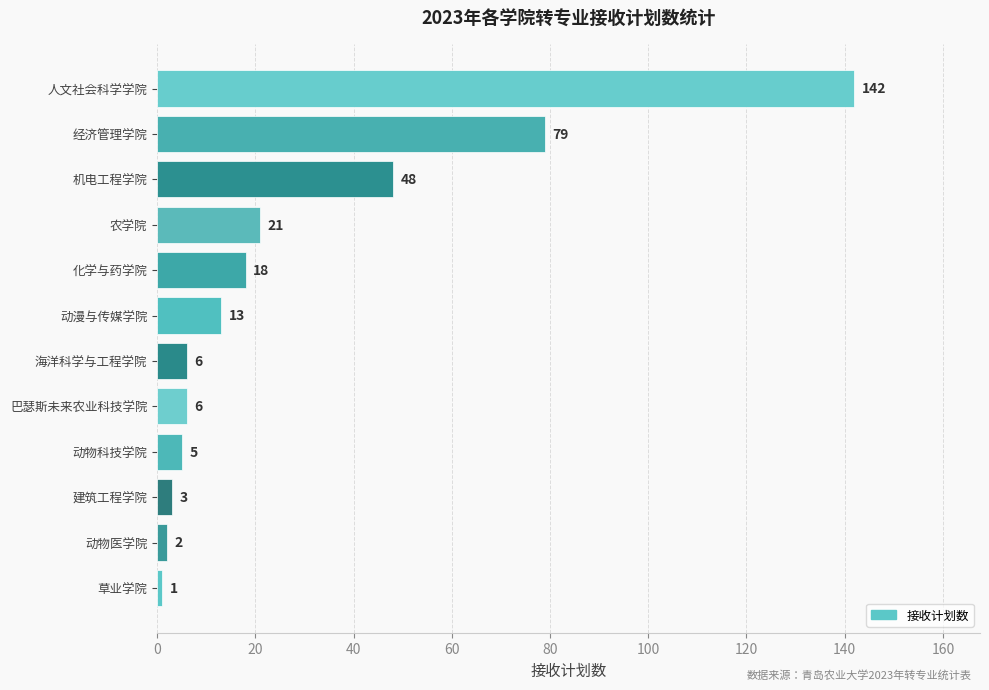

How many bars are there in total?

12